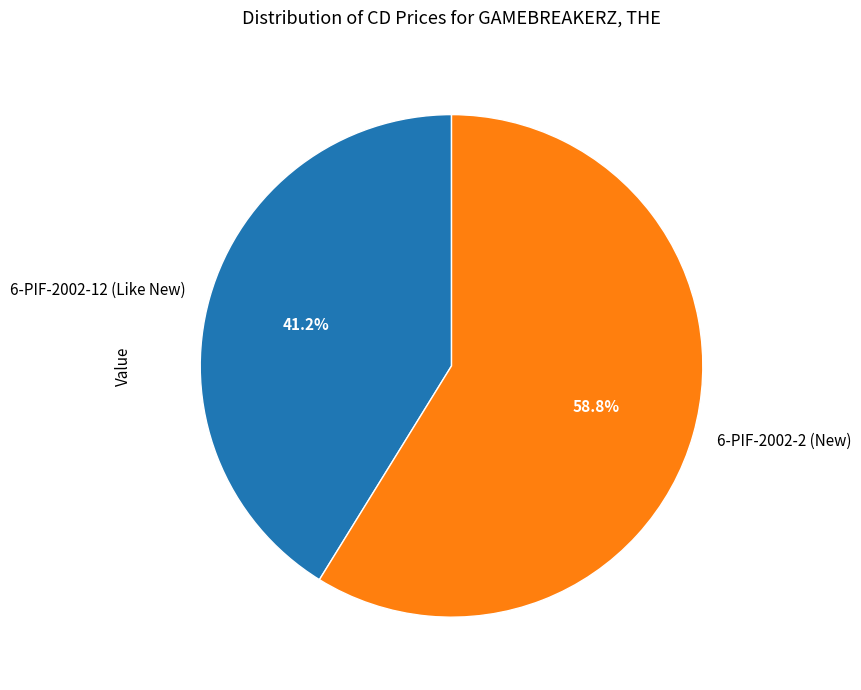

Is there a majority slice in this chart?

Yes